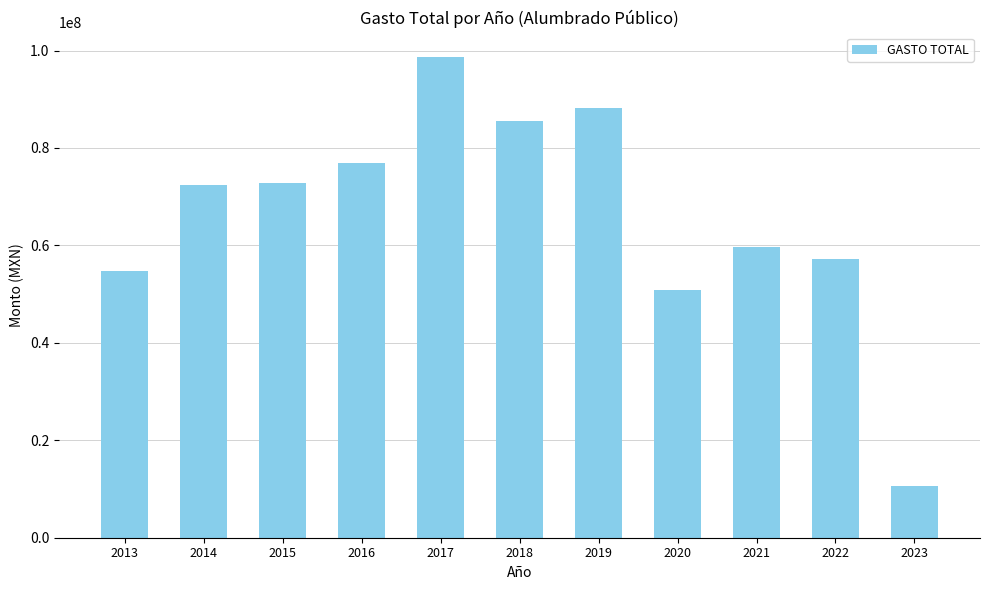

Read the value at 2021.

59672917.4